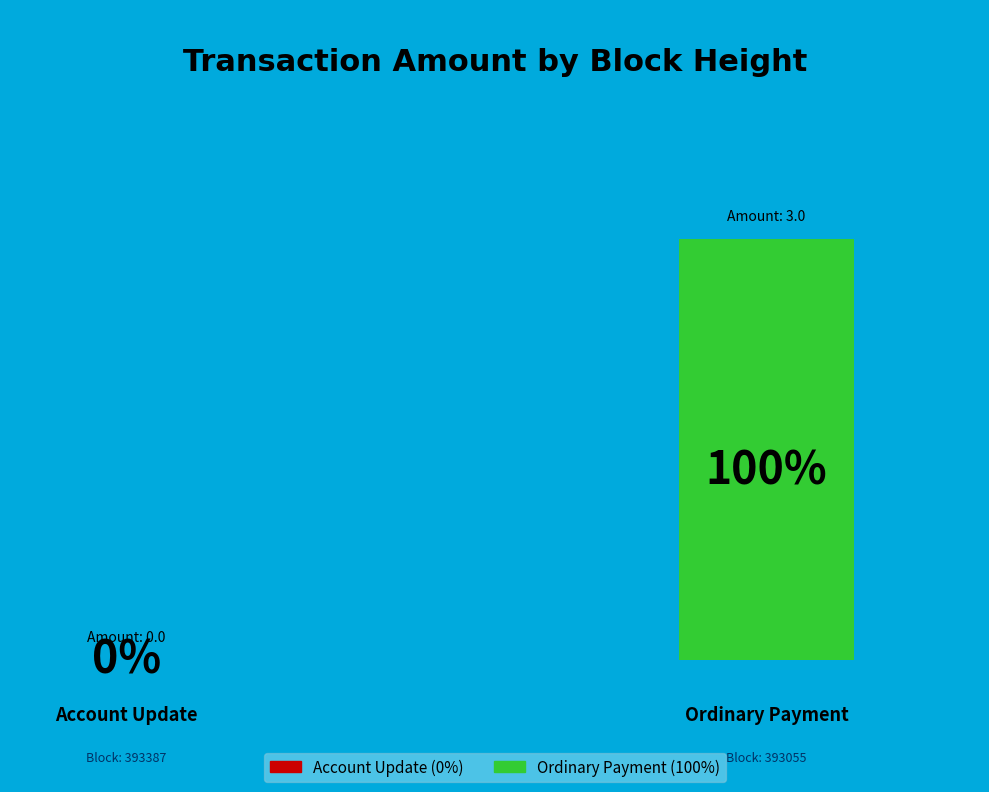

What portion of the pie excludes 393387?

100.0%